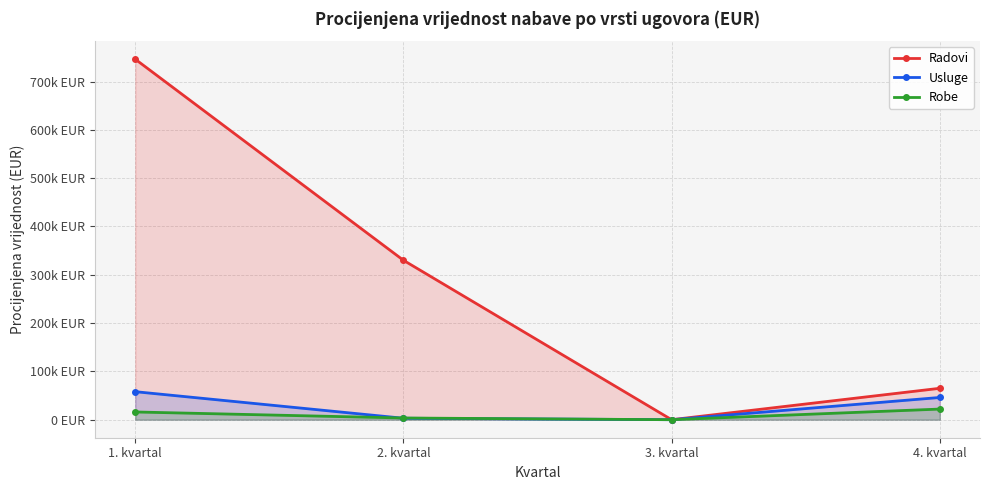

Is the value of Radovi at 3. kvartal greater than the value of Robe at 3. kvartal?

No